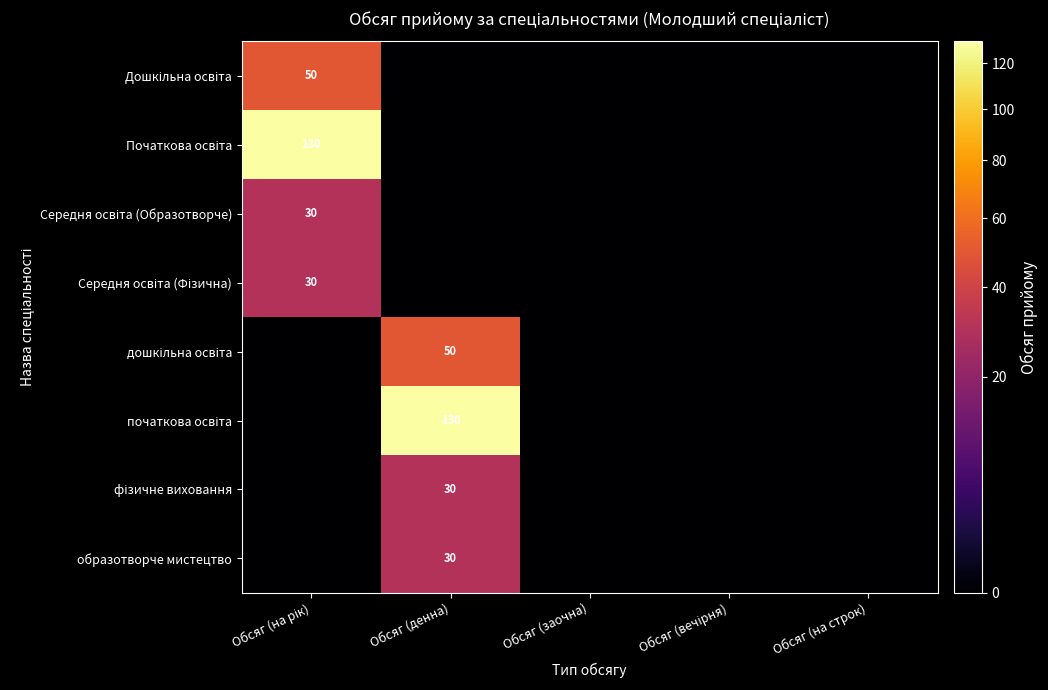

The Середня освіта (Фізична) series shows 10 at Обсяг (заочна). True or false?

False